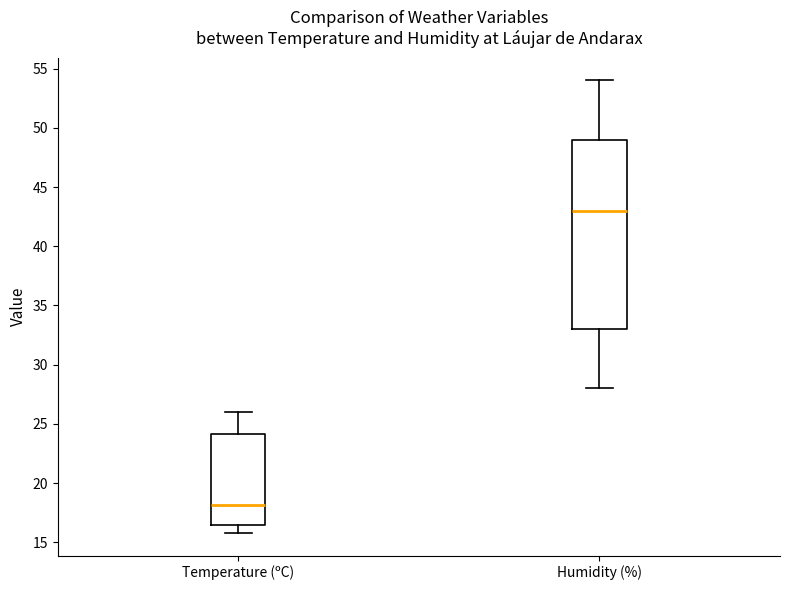

Reading left to right, transcribe this box plot: for each box, give where its median line is, the range the box spans, and where its two whiskers end, as read against the y-axis. The values are not printed on the chart, so give them approximately, as read against the axis.

Temperature (ºC): median 18.0, box 16.5 to 24.0, whiskers 16.0 to 26.0
Humidity (%): median 43.0, box 33.0 to 49.0, whiskers 28.0 to 54.0